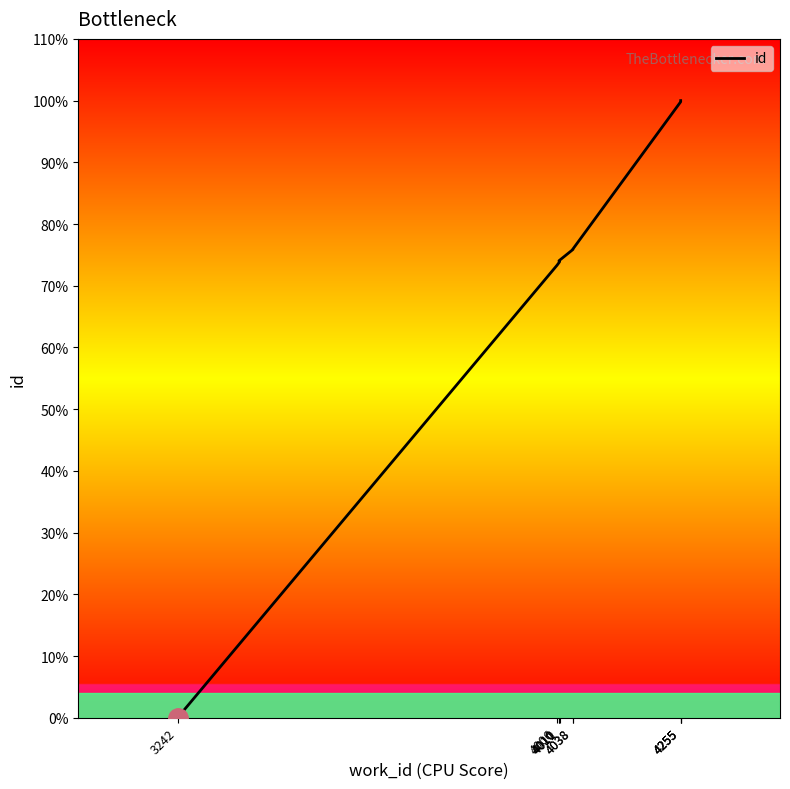

What is the label of the 2nd point from the left?

4006